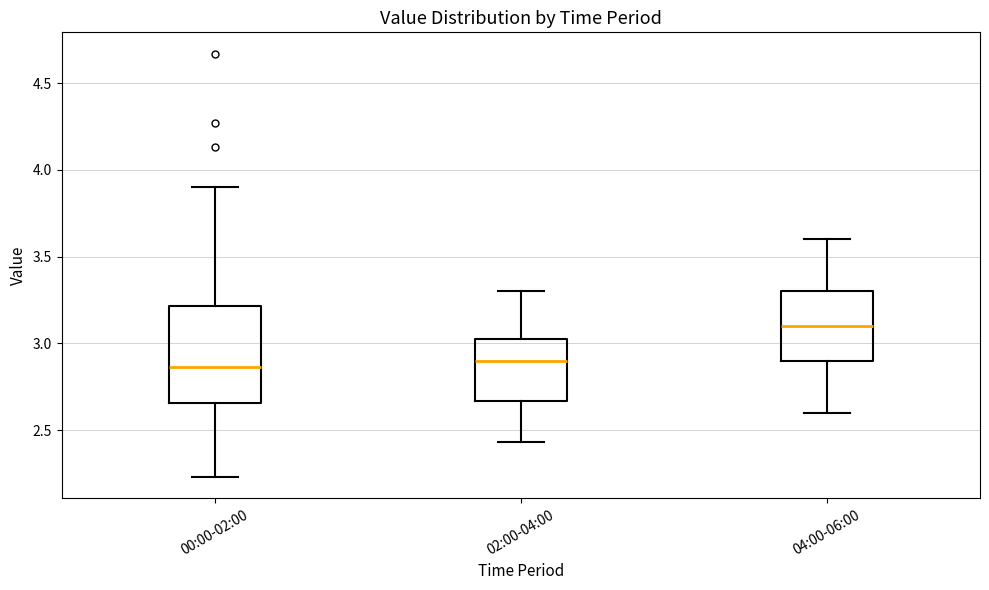

Where does the median line of the box for 00:00-02:00 sit on the y-axis? The values are not printed on the chart, so give them approximately, as read against the axis.

2.85